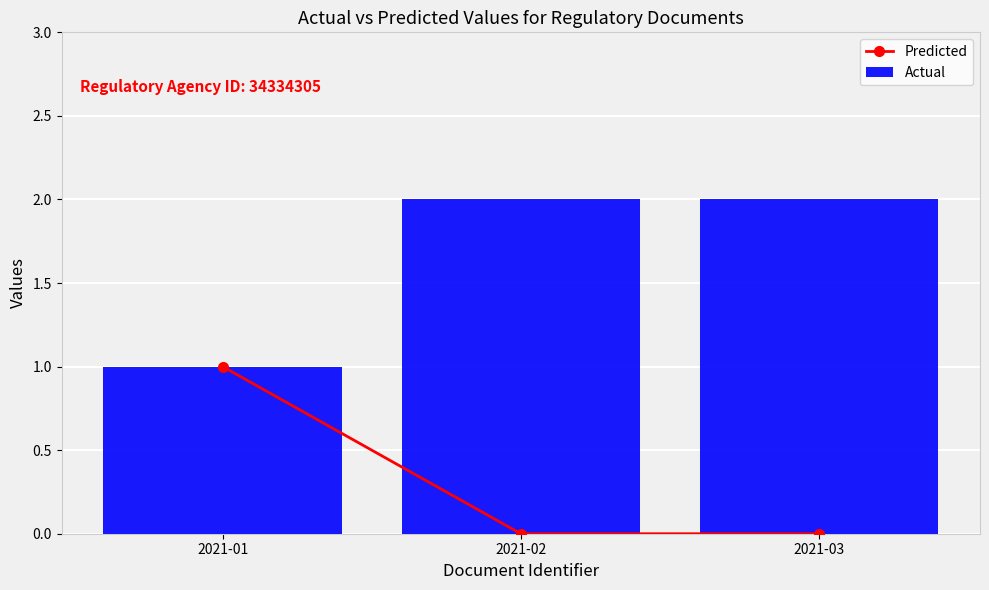

What is the greatest value displayed?

2